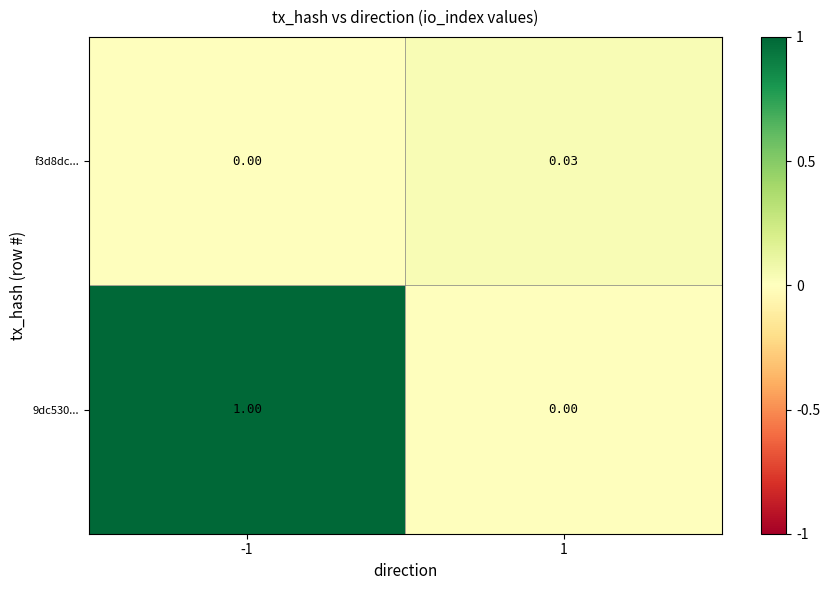

Is the value of f3d8dc... at -1 greater than the value of 9dc530... at -1?

No